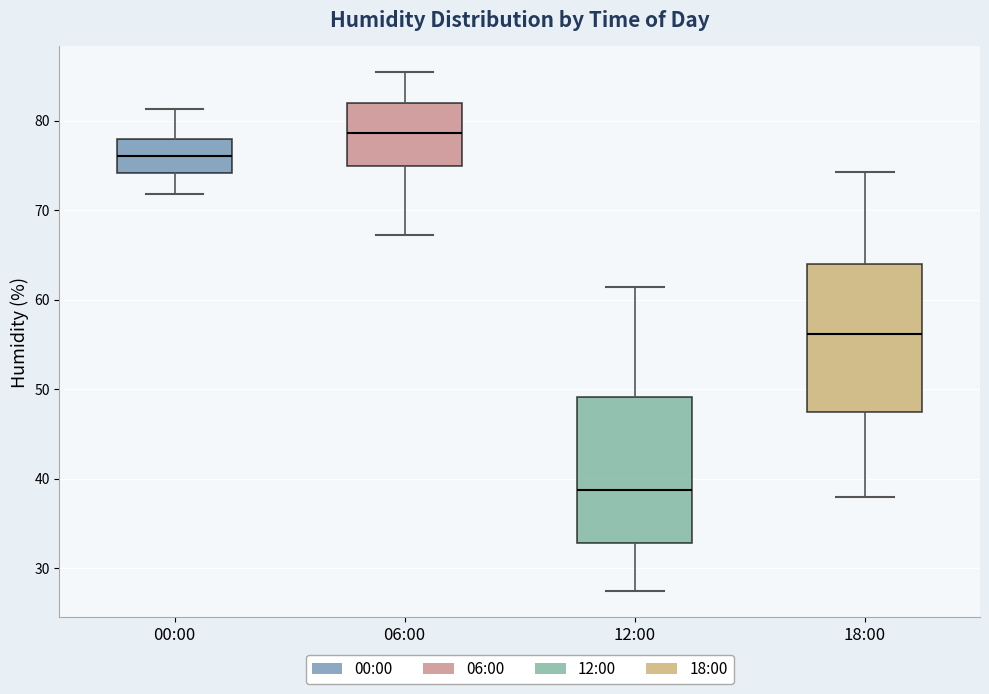

Which box has the lowest median line?

12:00